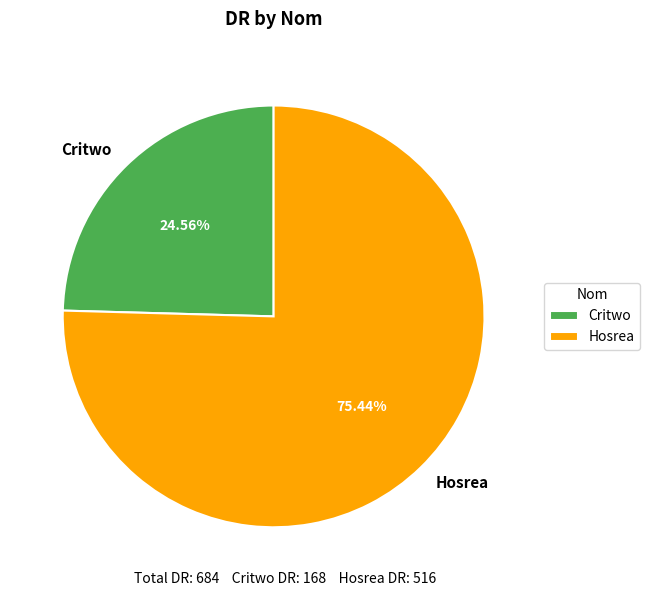

To the nearest percent, what is the average slice percentage?

50%